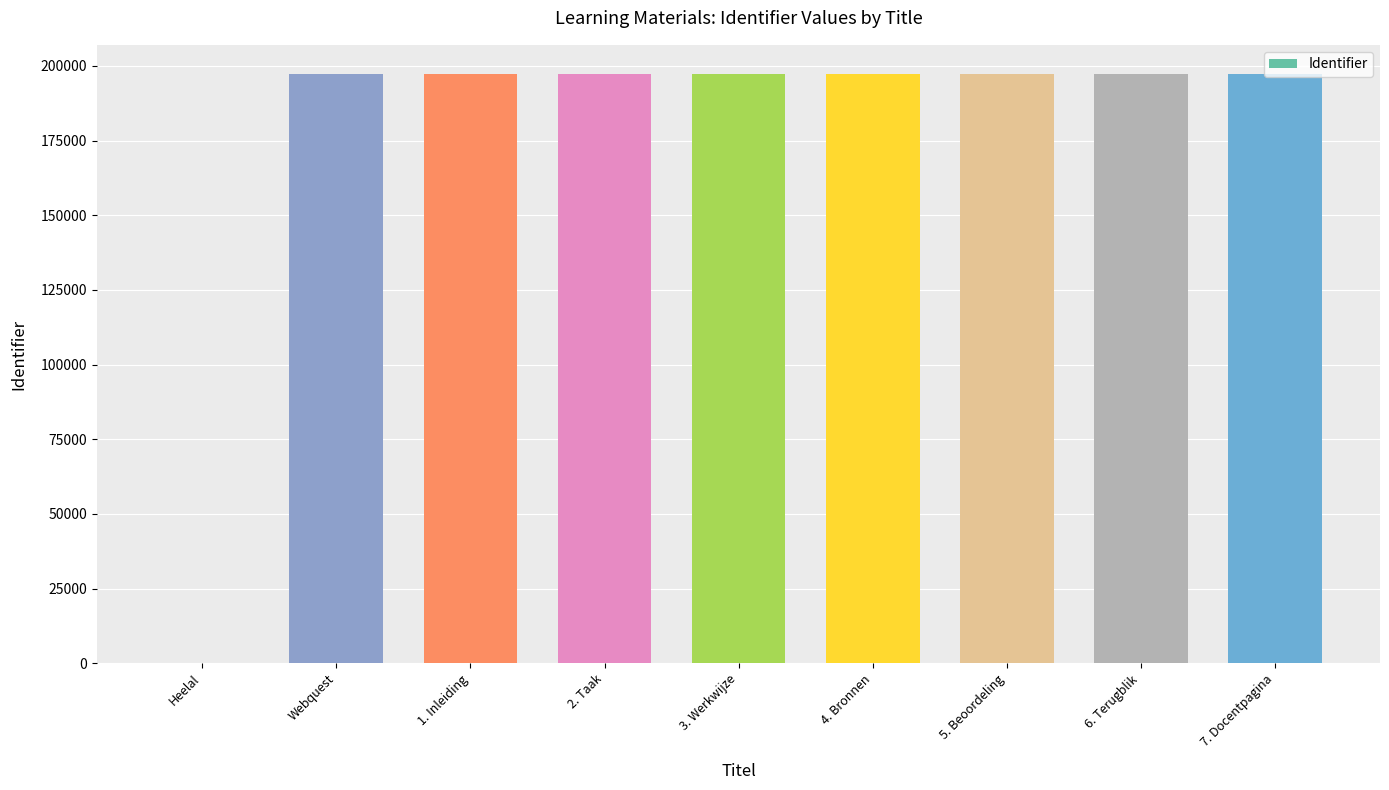

The value at 1. Inleiding is 197187. True or false?

True